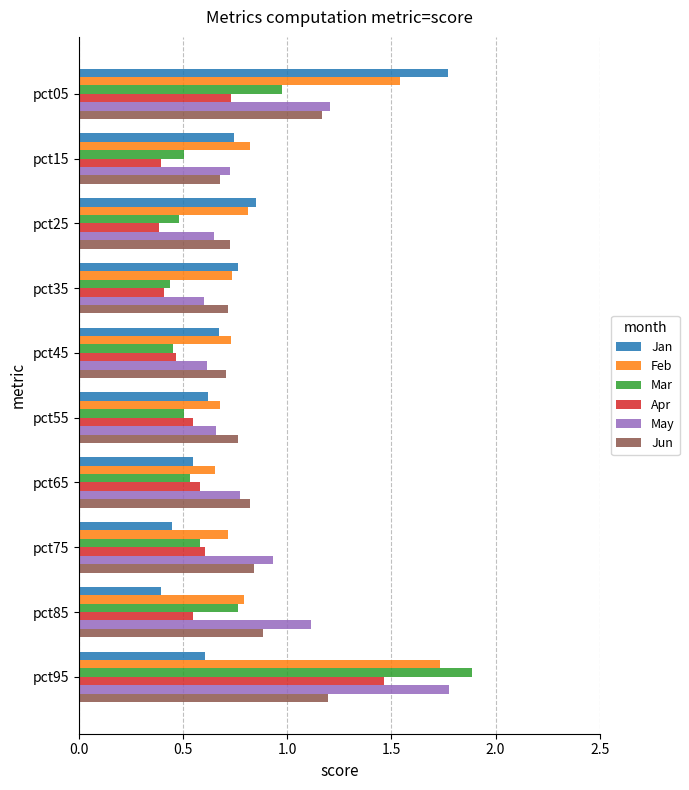

Which series changed the most between pct05 and pct75?

Jan